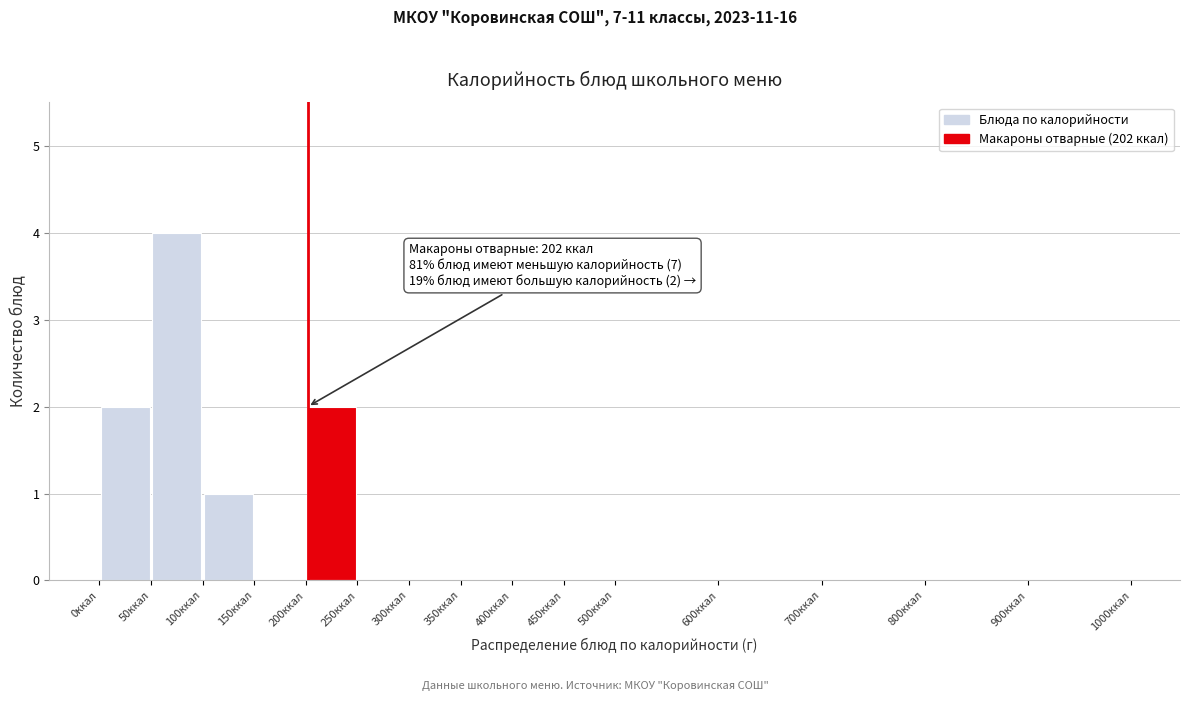

Which range on the x-axis has the tallest bar?

50 to 100